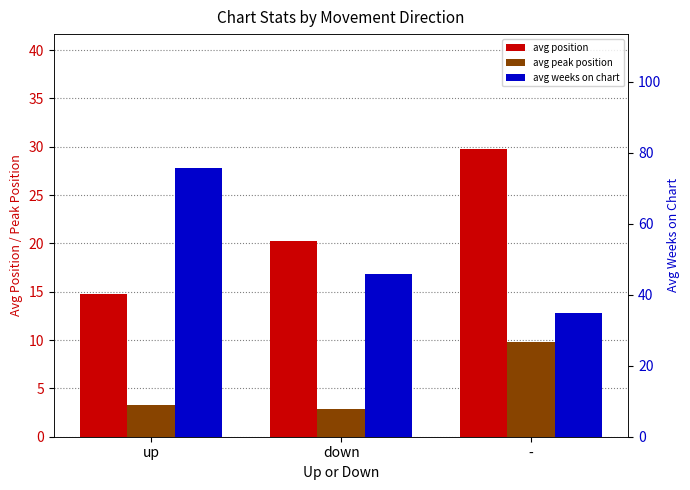

Which has a higher value, down or up?

down